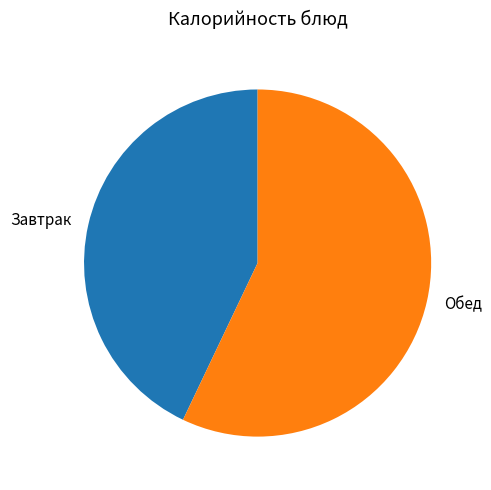

Combined, do Завтрак and Обед account for over 50%?

Yes